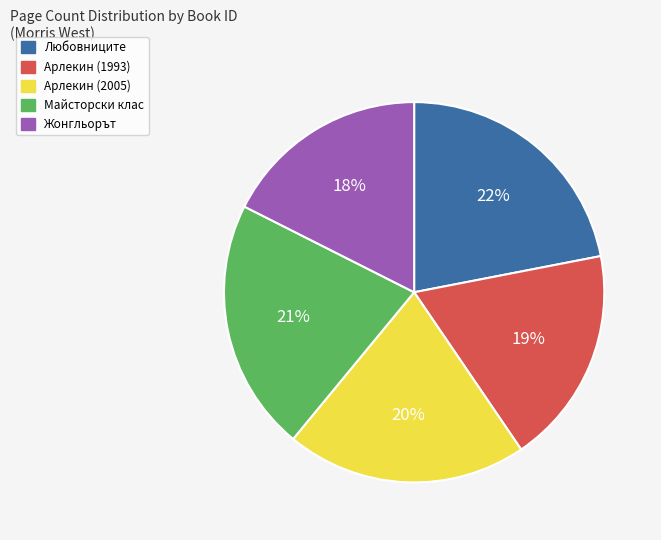

Is there any slice that represents more than half of the pie?

No